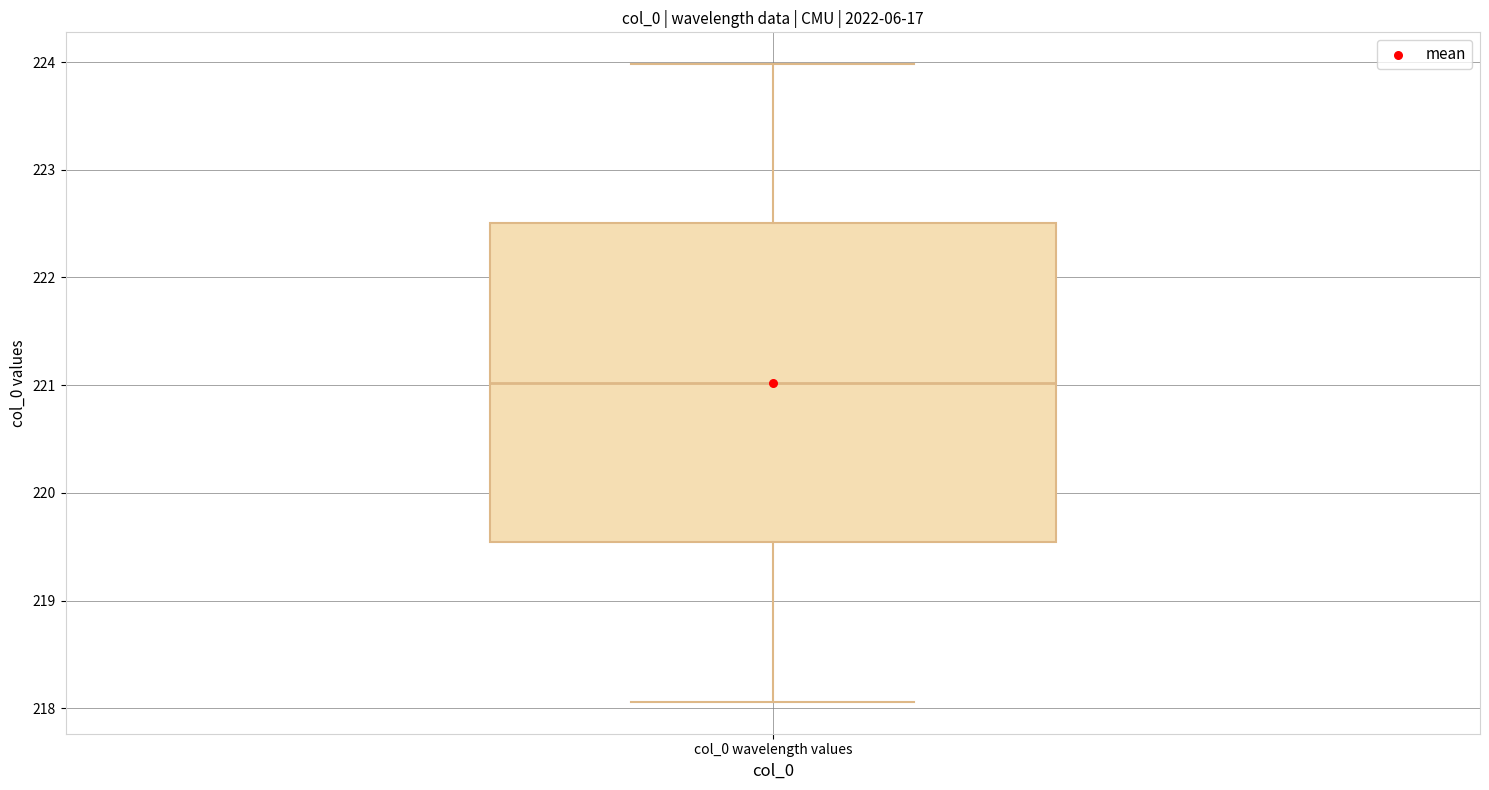

Where is the lower edge of the box for col_0 wavelength values on the y-axis? The values are not printed on the chart, so give them approximately, as read against the axis.

219.5